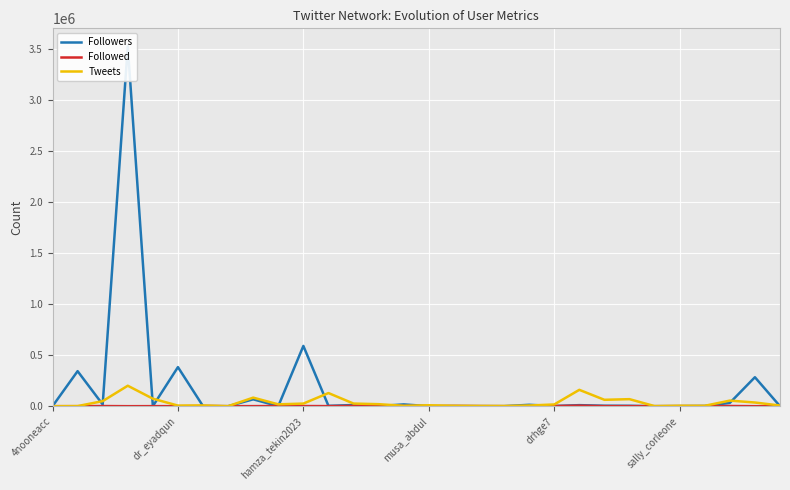

Which series ends up on top after the final intersection of Followers and Tweets?

Tweets